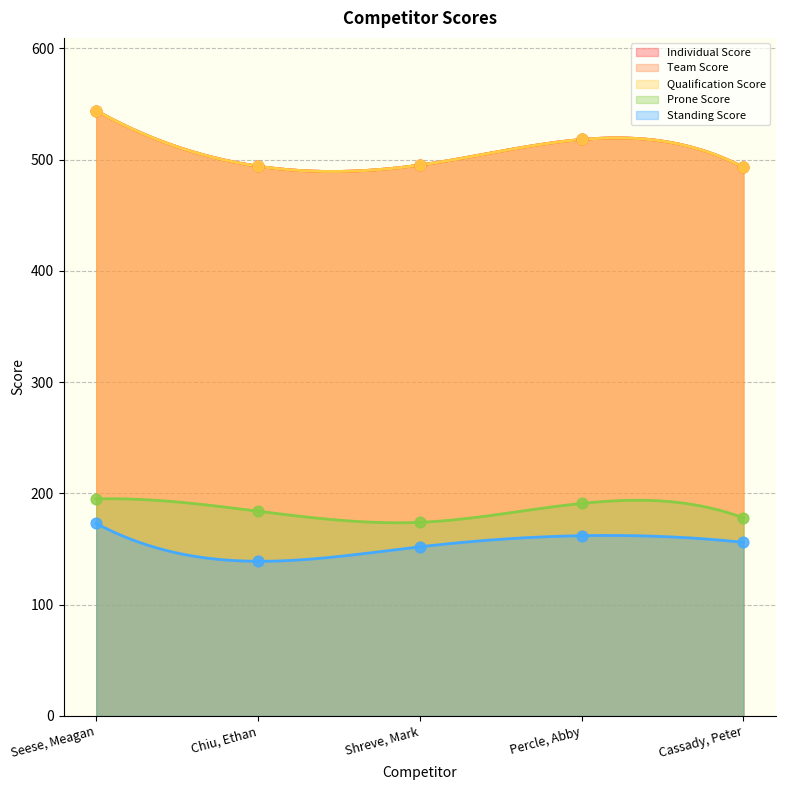

Is the value of Individual Score at Percle, Abby greater than the value of Team Score at Shreve, Mark?

Yes